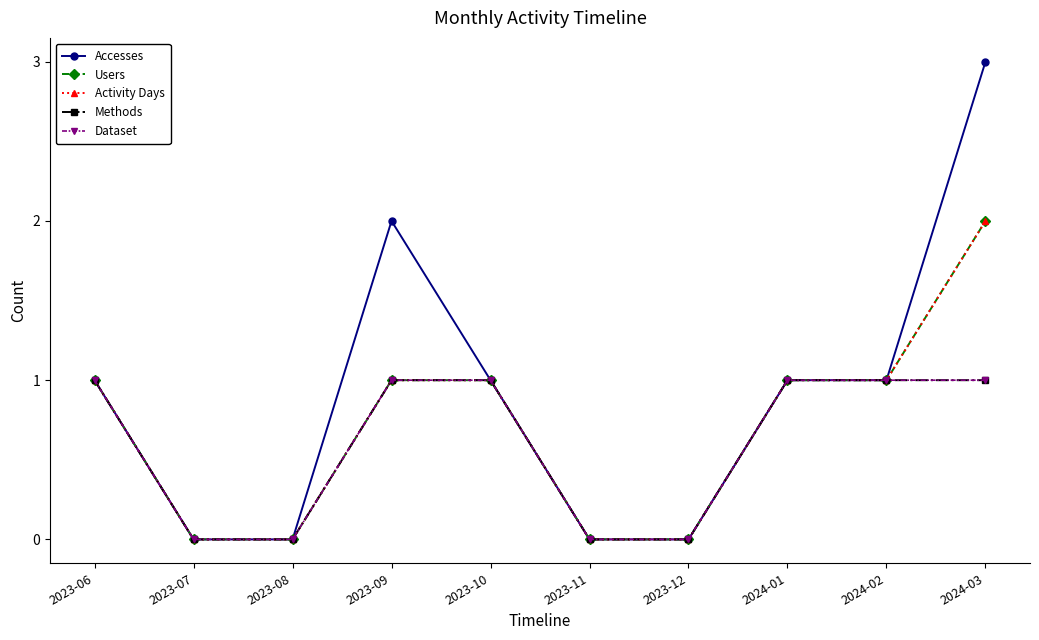

Reading right to left, what are all the values shown in this chart?

Accesses: 3	1	1	0	0	1	2	0	0	1
Users: 2	1	1	0	0	1	1	0	0	1
Activity Days: 2	1	1	0	0	1	1	0	0	1
Methods: 1	1	1	0	0	1	1	0	0	1
Dataset: 1	1	1	0	0	1	1	0	0	1